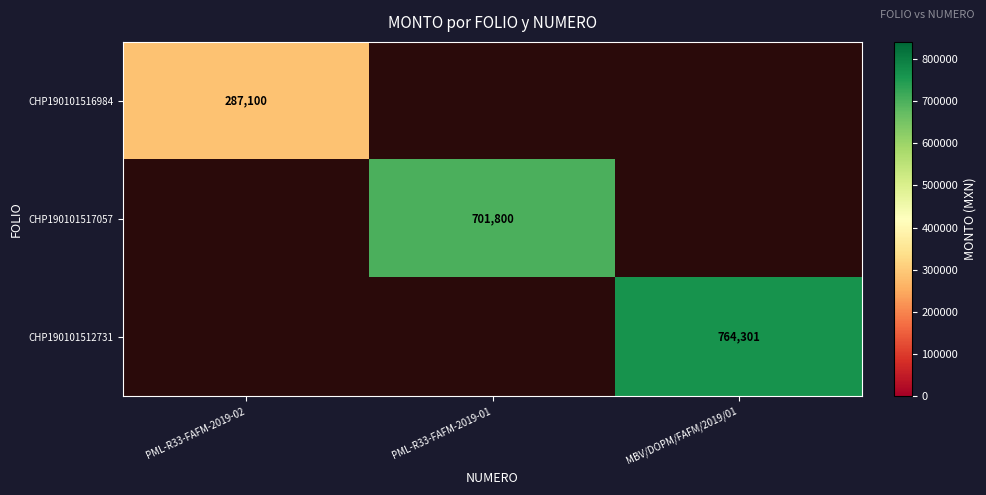

Which category has the lowest value in the CHP190101517057 series?

PML-R33-FAFM-2019-02